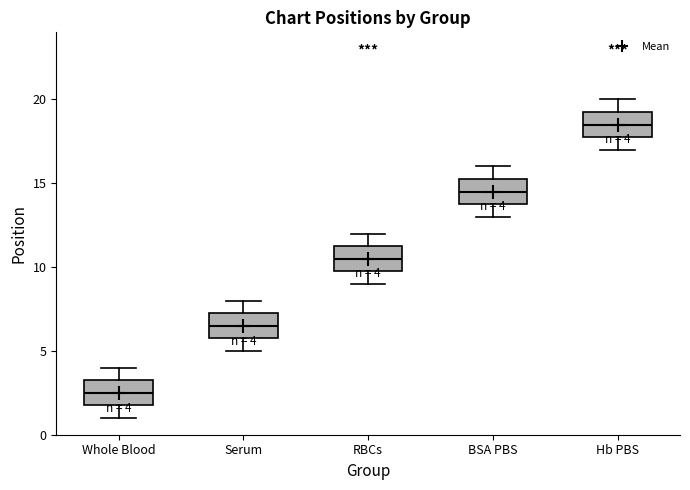

Which box has the lowest median line?

Whole Blood